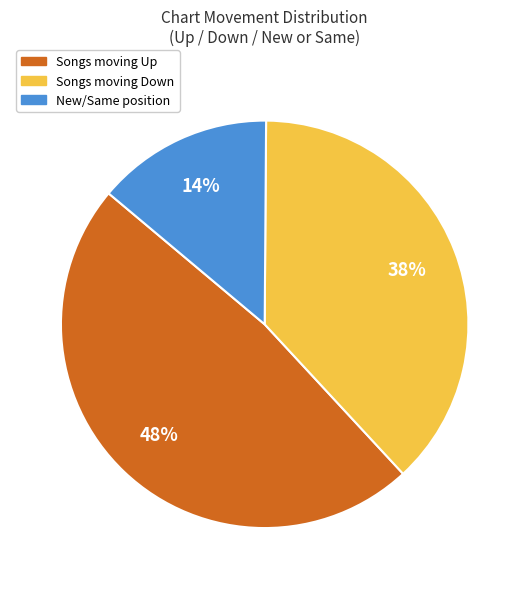

Is there a majority slice in this chart?

No